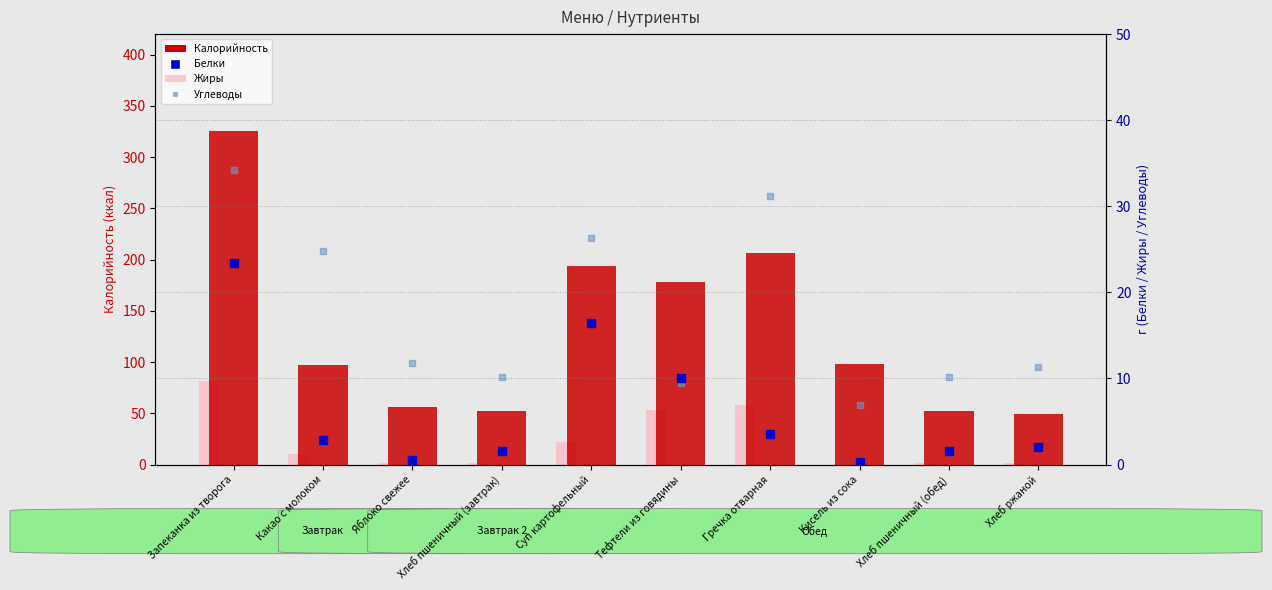

Is the value of Углеводы at Какао с молоком greater than the value of Калорийность at Хлеб пшеничный (завтрак)?

No